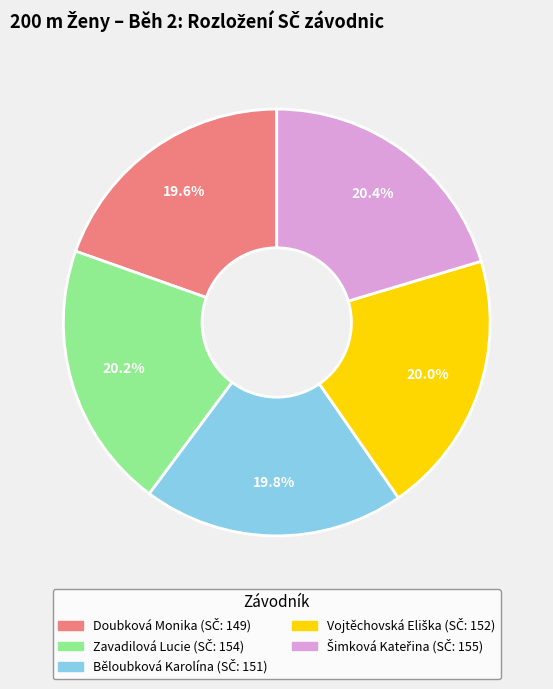

To the nearest percent, what is the difference between the largest and smallest slice percentages?

1%